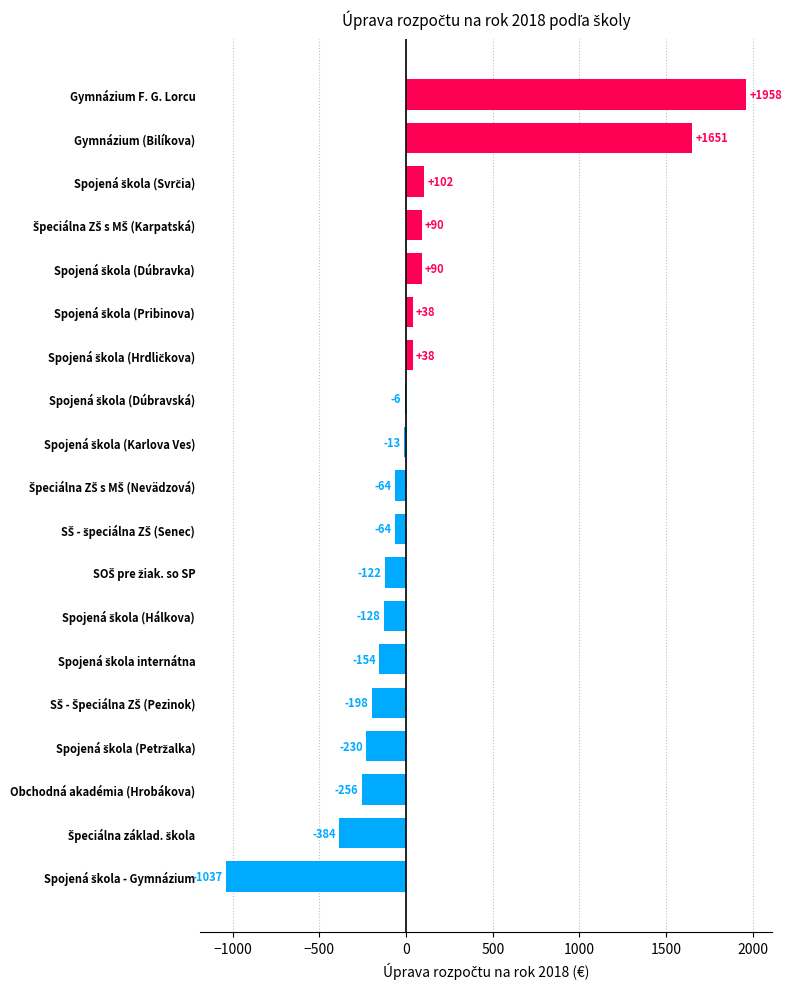

Is it true that the value at Gymnázium F. G. Lorcu is 2839?

False